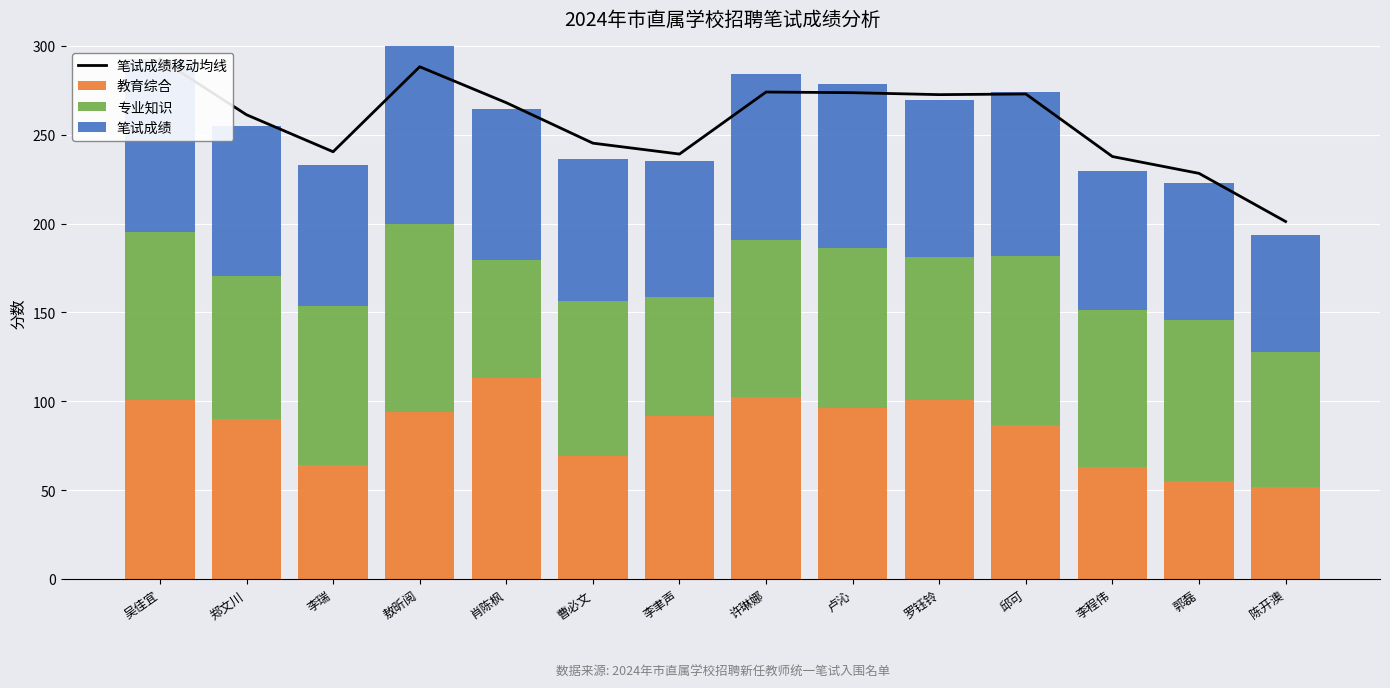

Rank the categories by 教育综合 value from highest to lowest.

肖陈枫, 许琳娜, 吴佳宜, 罗钰铃, 卢沁, 敖昕阅, 李聿声, 郑文川, 邱可, 曹必文, 李瑞, 李程伟, 郭磊, 陈开澳